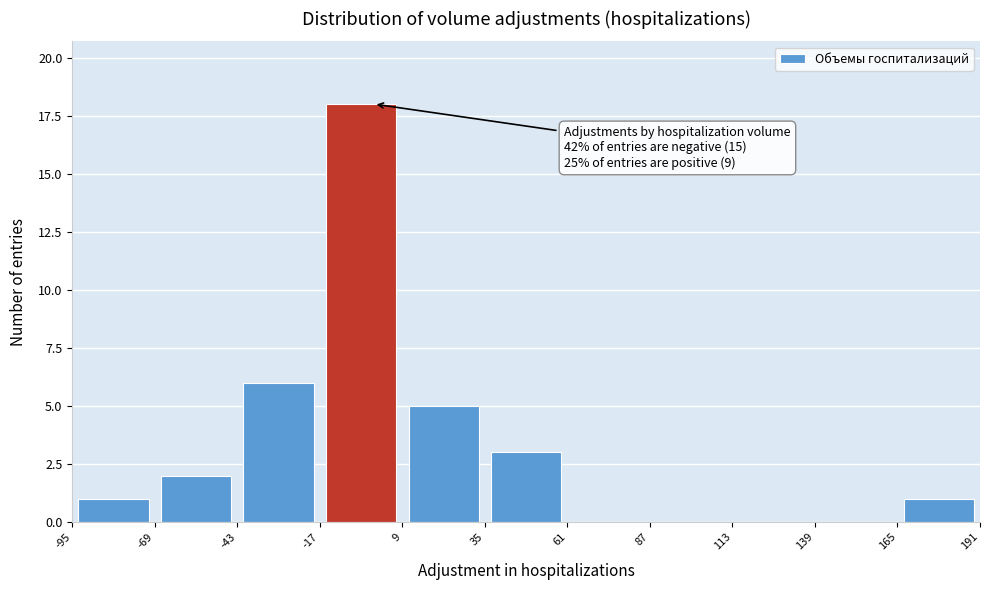

Which range on the x-axis has the tallest bar?

-17 to 9